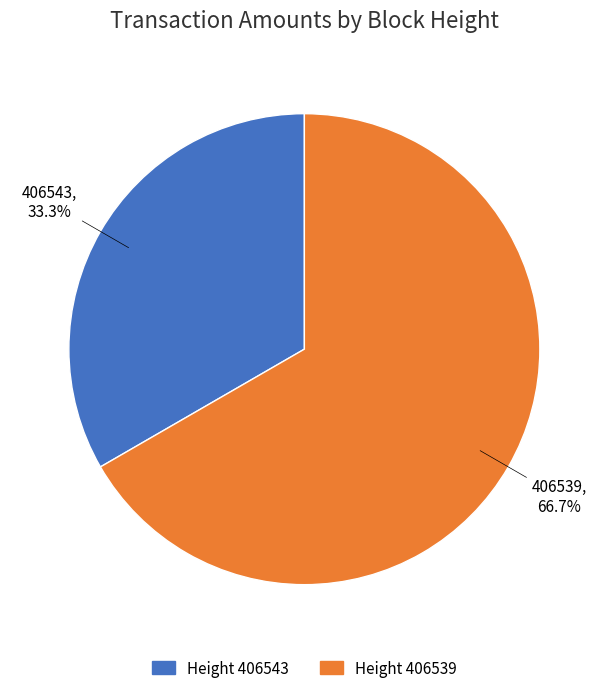

Combined, do Height 406543 and Height 406539 account for over 50%?

Yes